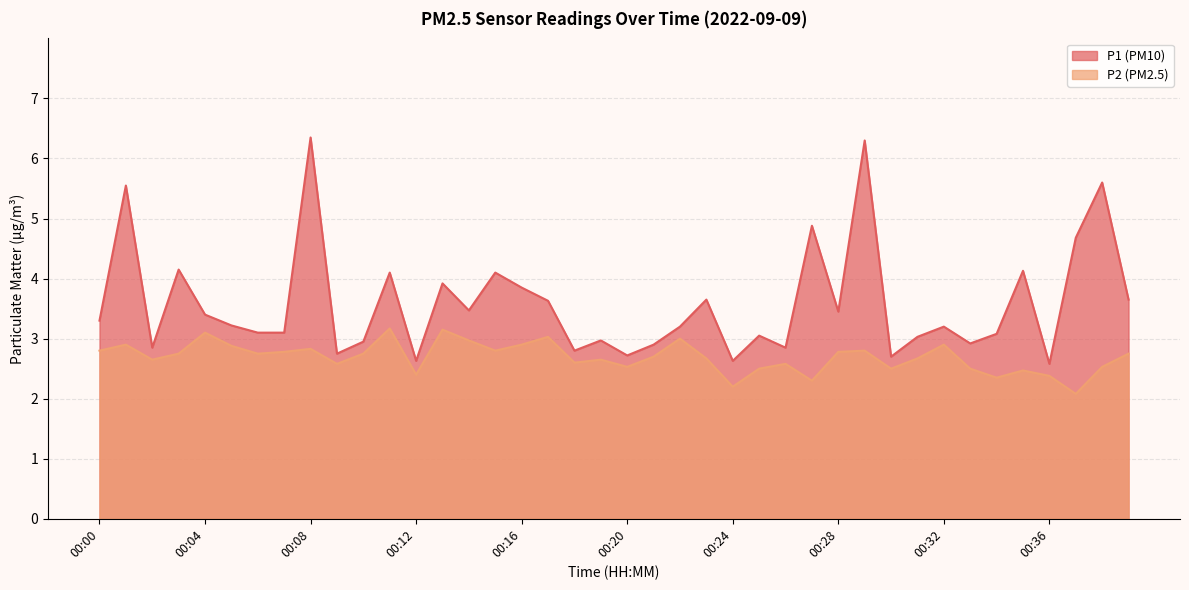

At which label does P1 first exceed 3?

00:00